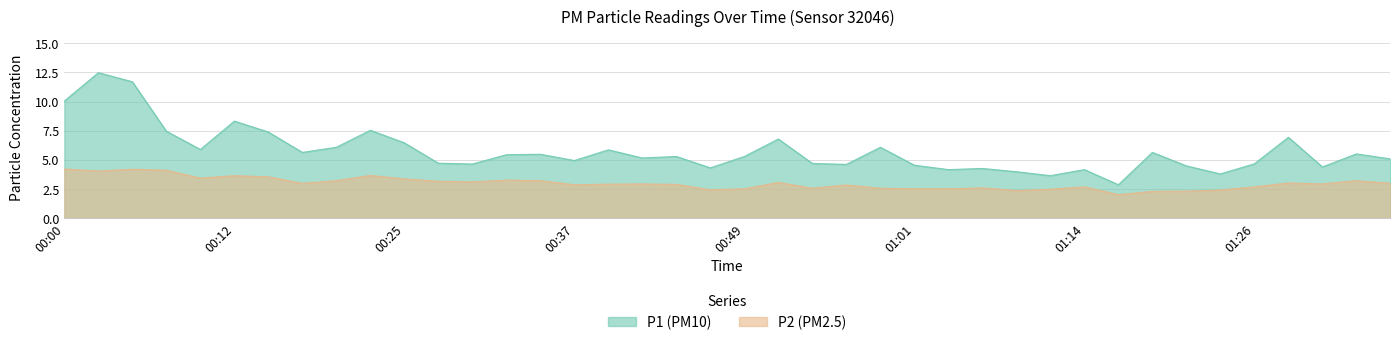

What is the value of the P1 point at the 8th from the left?

5.6